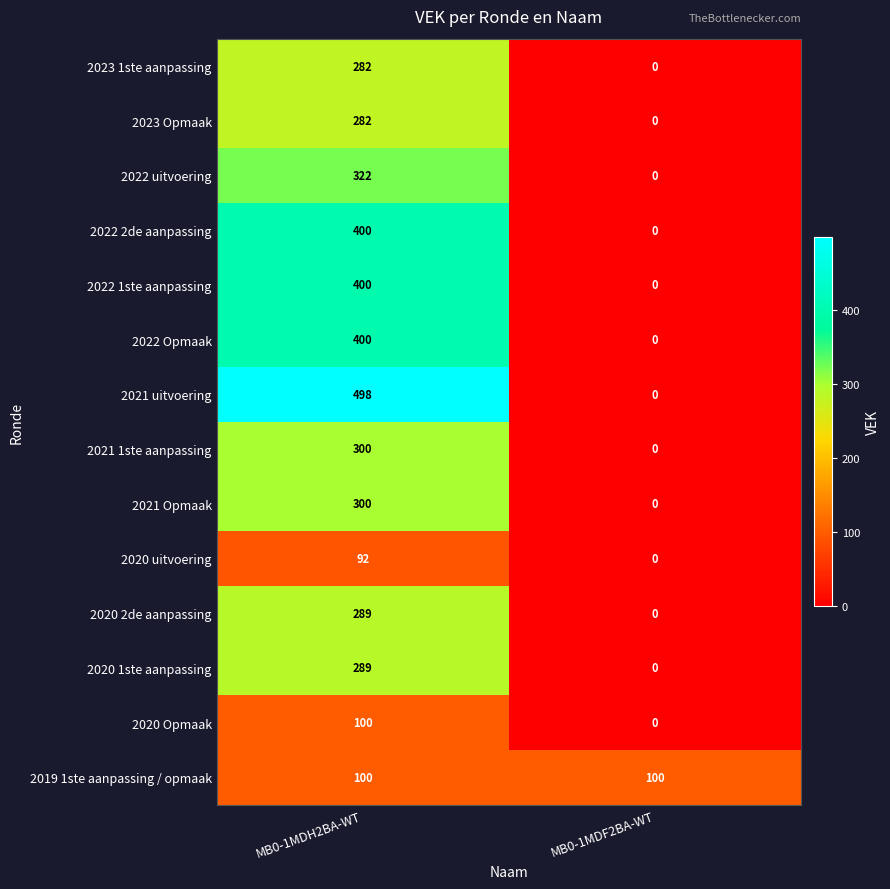

Between MB0-1MDH2BA-WT and MB0-1MDF2BA-WT, which series saw the biggest shift?

2021 uitvoering